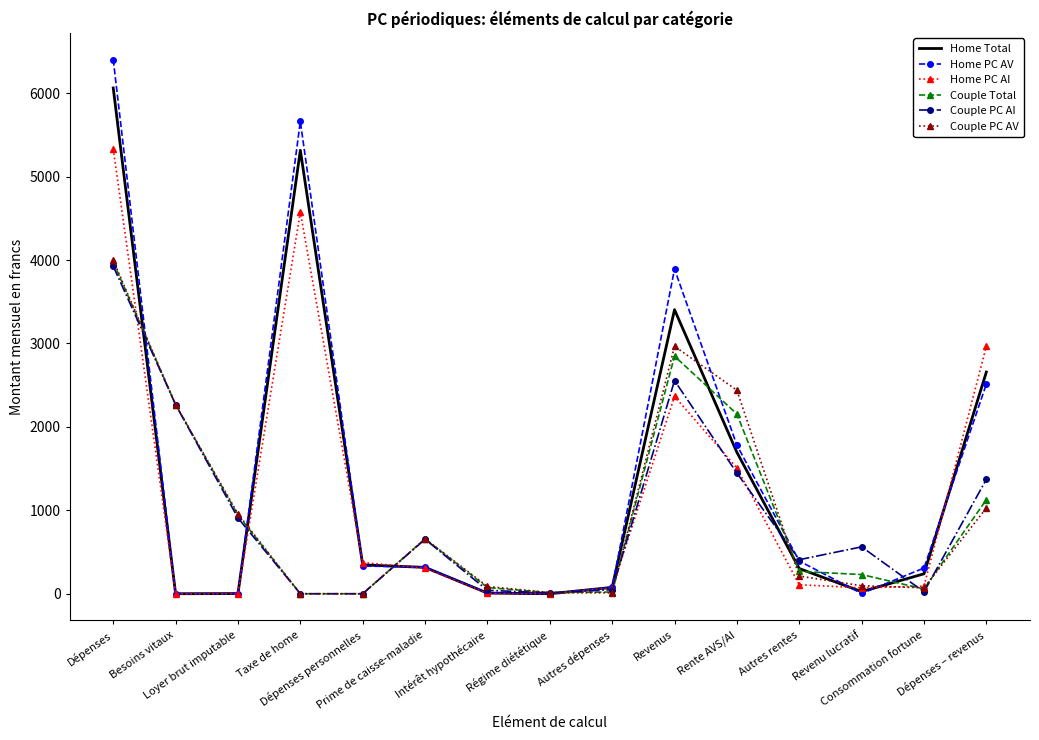

Which series has the widest spread of values?

Home PC AV